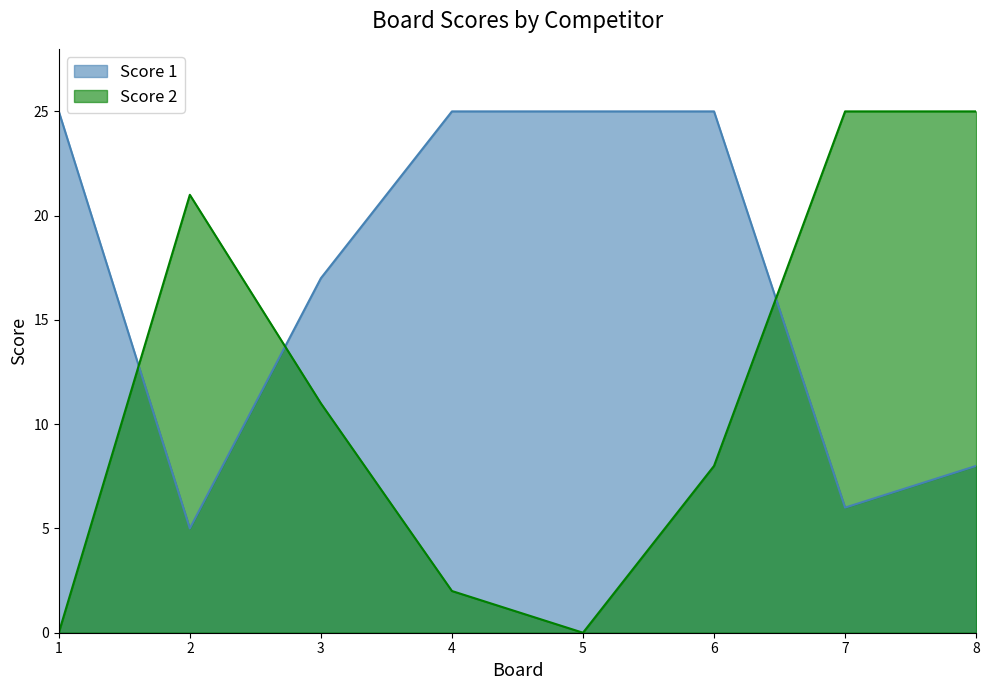

Between which two adjacent categories do Score 1 and Score 2 first intersect?

1 and 2